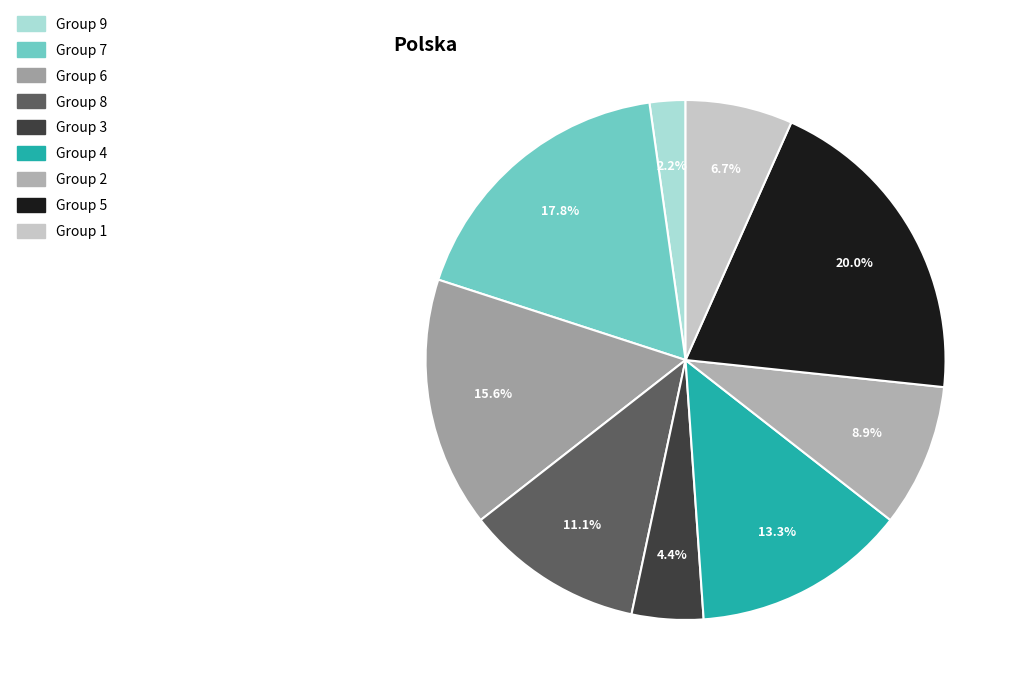

Which category has the smallest portion of the pie?

Group 9